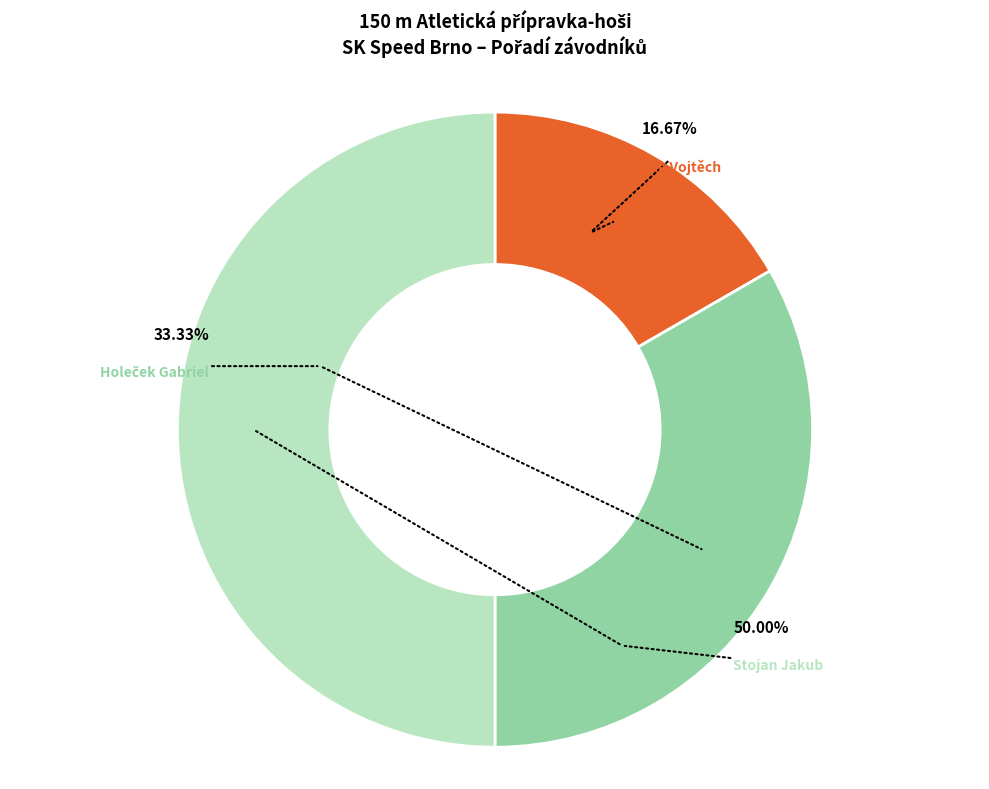

What is the smallest slice in the pie chart?

Truska Vojtěch